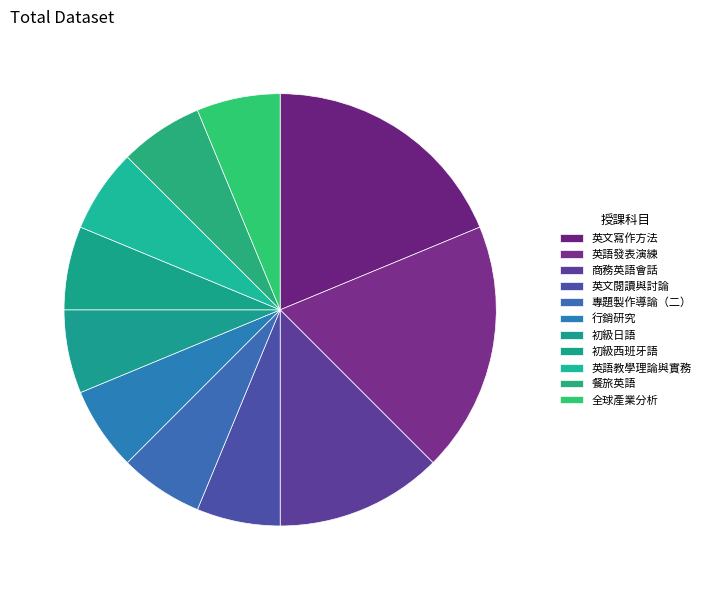

Is there a majority slice in this chart?

No